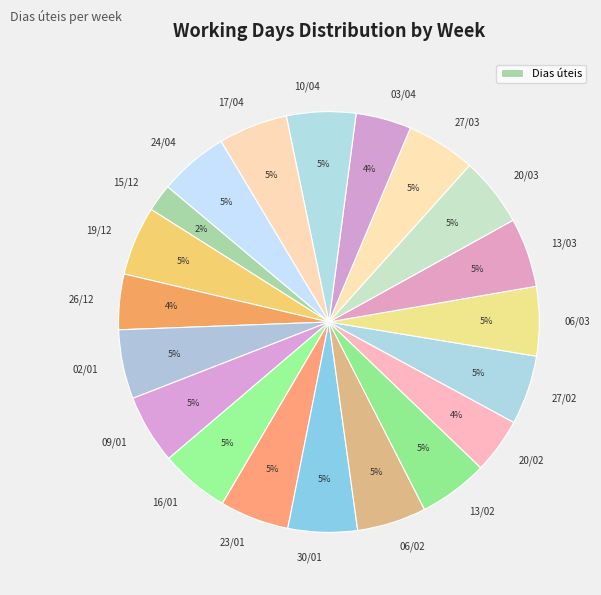

To the nearest percent, what percentage of the pie is 30/01?

5%